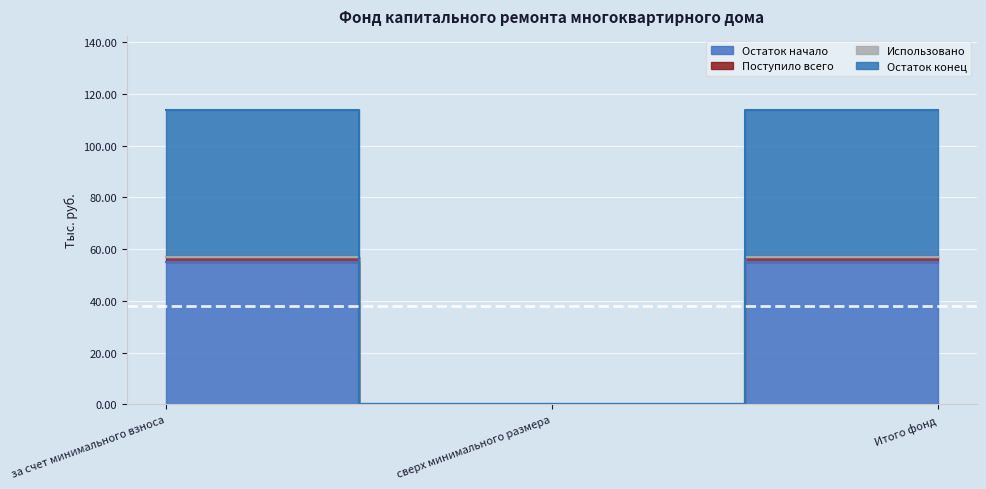

How many lines are shown in the chart?

3